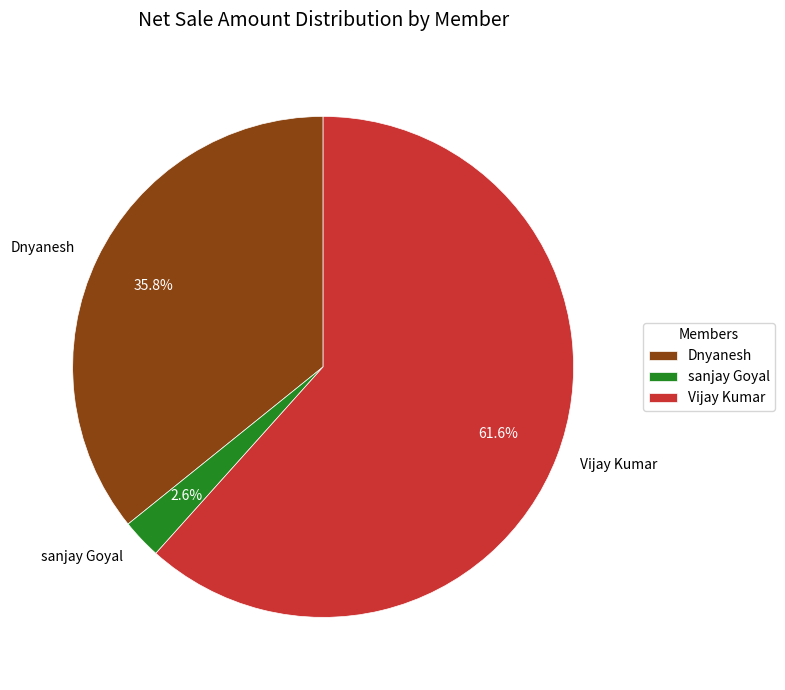

To the nearest percent, what is the combined percentage of sanjay Goyal and Vijay Kumar?

64%